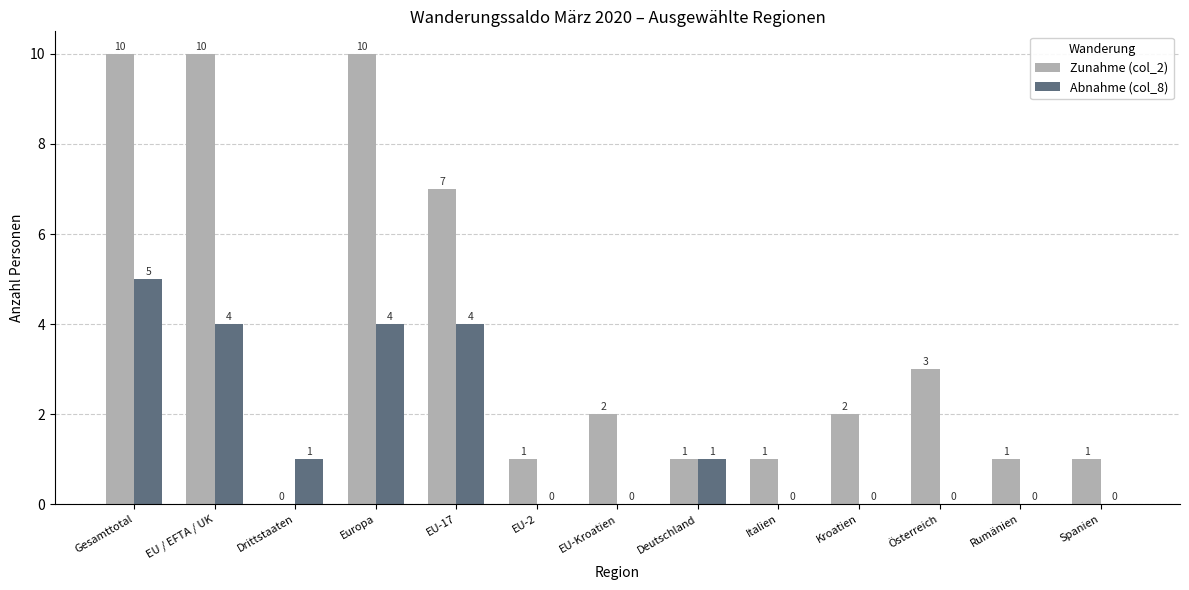

How many groups of bars are there?

13